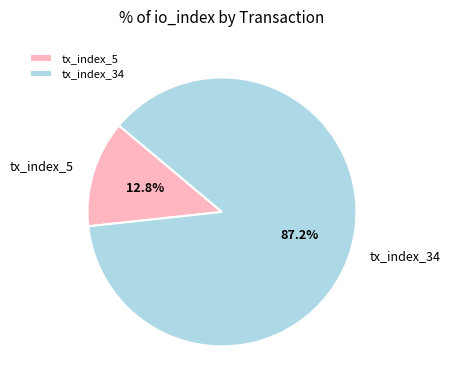

Which has a higher value, tx_index_34 or tx_index_5?

tx_index_34